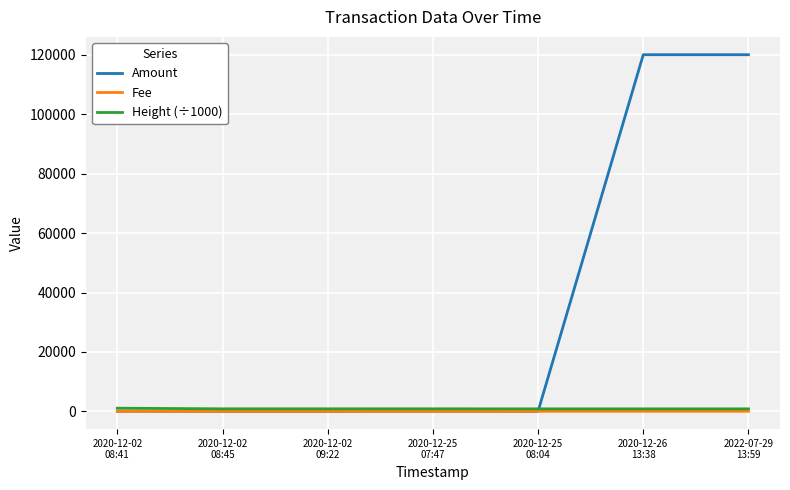

What are all the series names shown in the legend?

Amount, Fee, Height (÷1000)